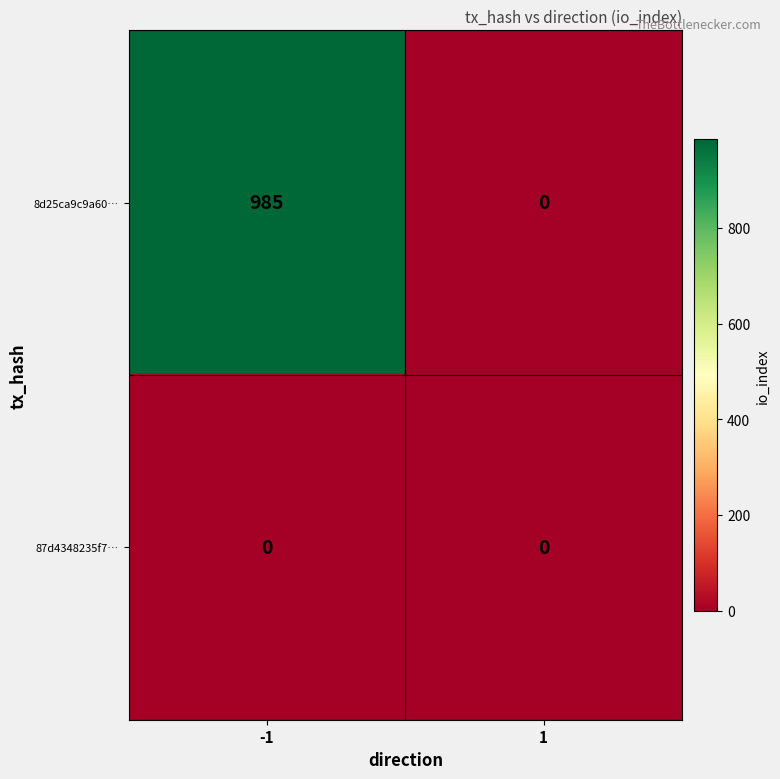

Is it true that 87d4348235f7… equals 0 at -1?

True